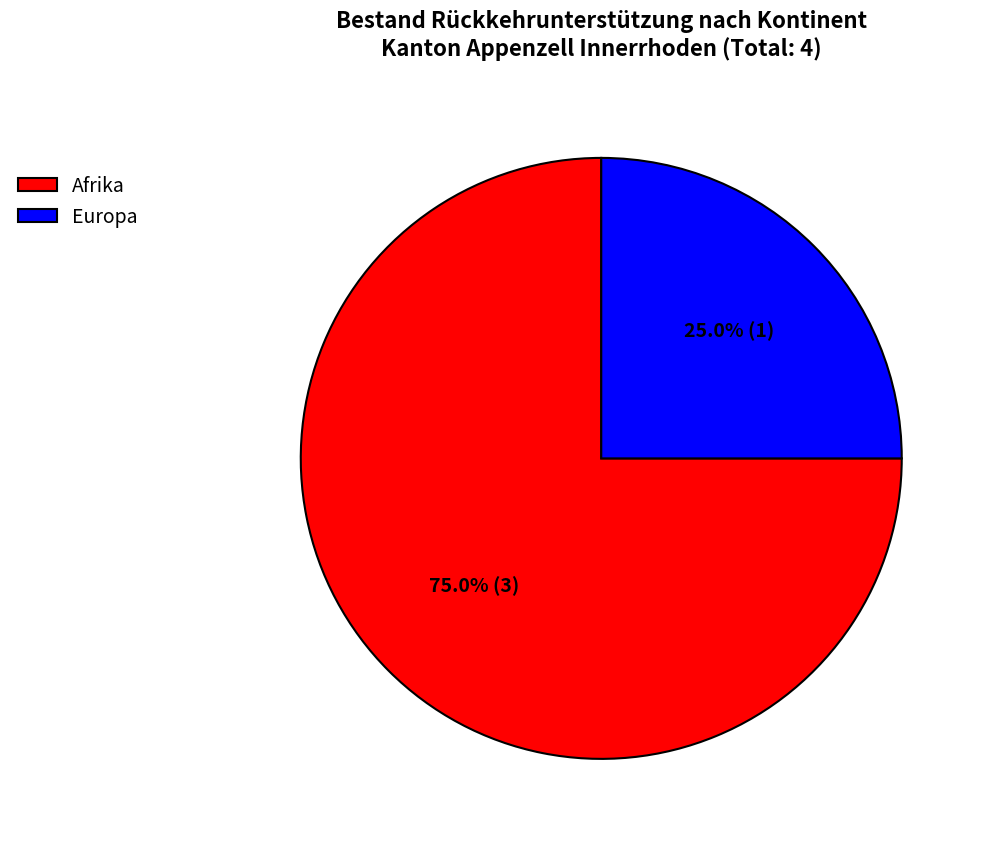

Which category has the smallest portion of the pie?

Europa